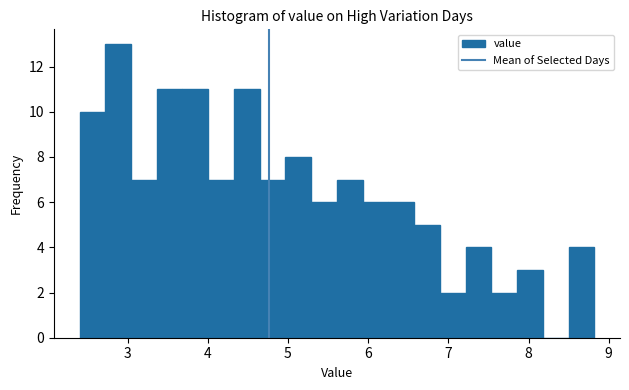

Read against the x-axis, roughly where is the centre of the tallest bar?

2.9